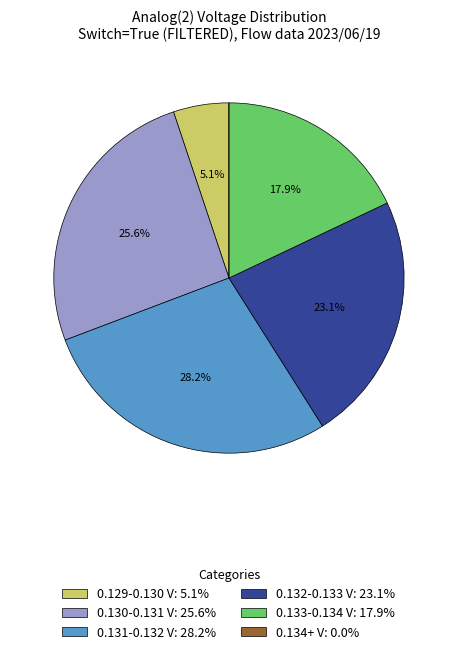

To the nearest percent, what is the average slice percentage?

17%